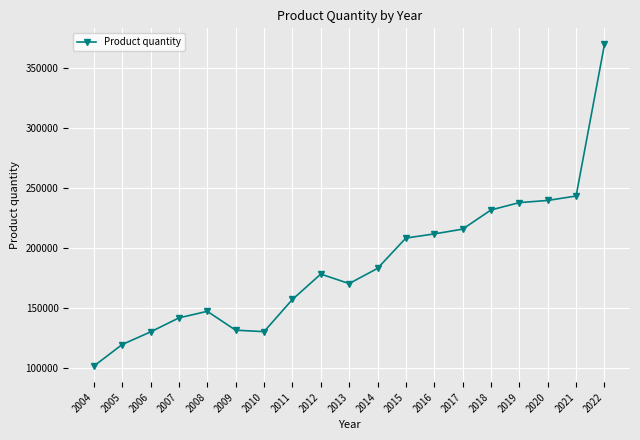

What is the ratio of the value at 2019 to the value at 2007?

1.7